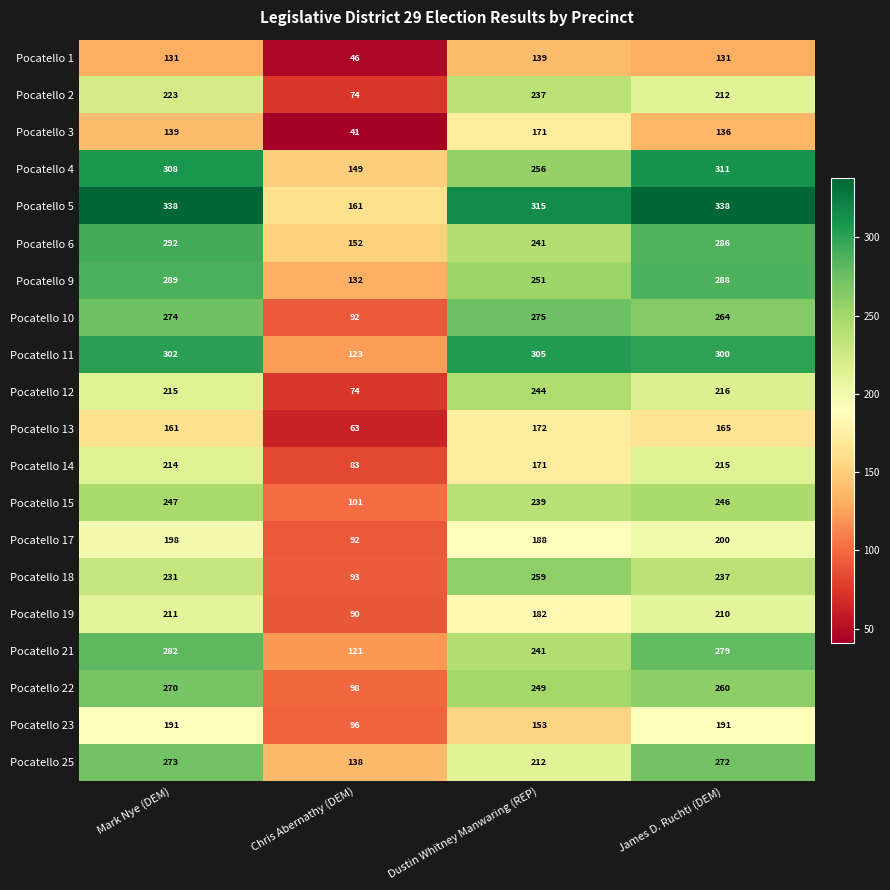

What is the smallest value displayed?

41